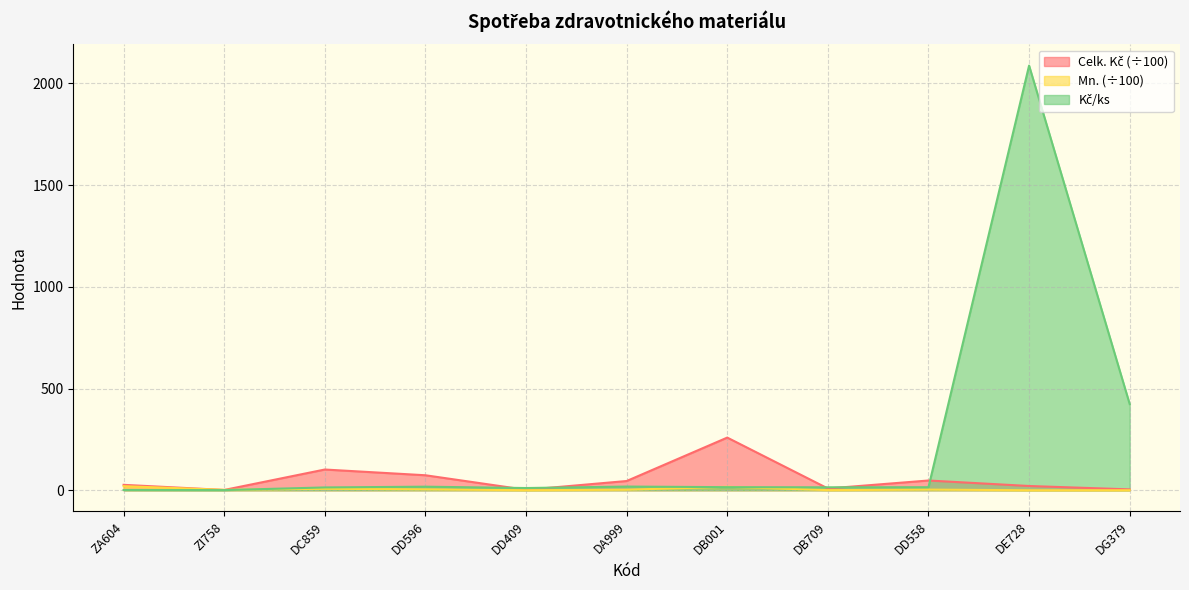

True or false: Celk. Kč and Kč/ks cross at least once.

True